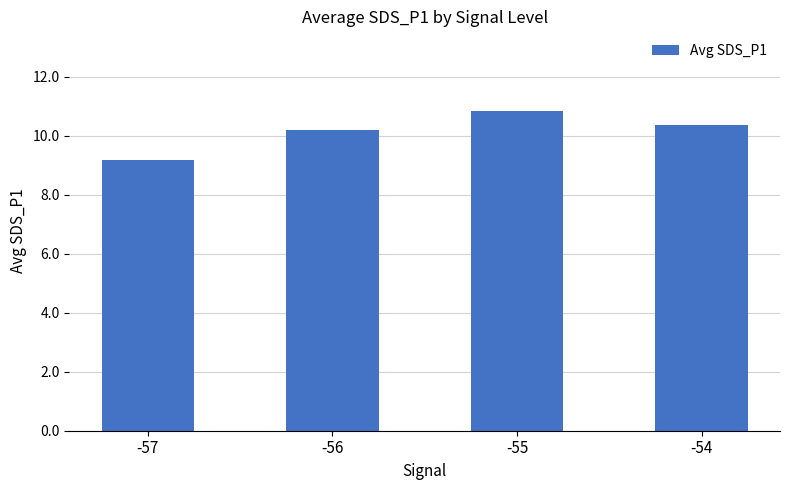

What is the difference between the values at -57 and -56?

1.0